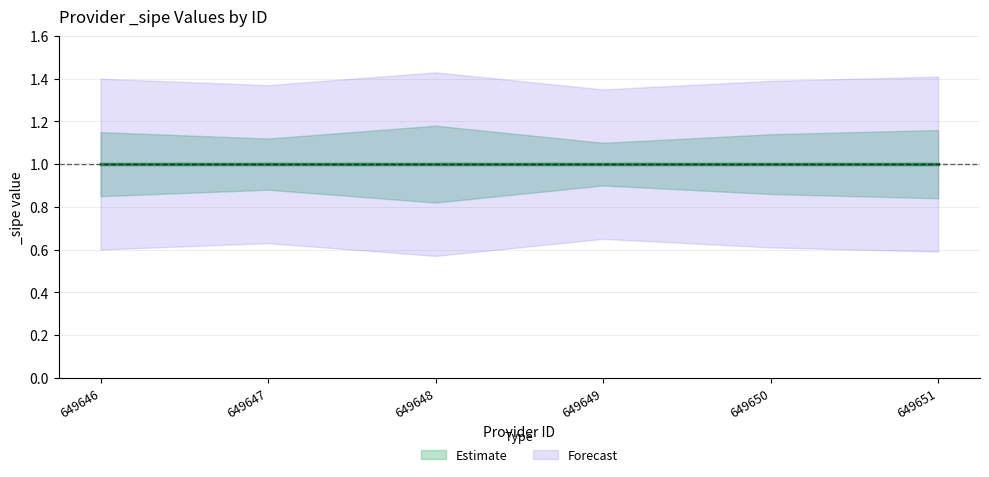

True or false: _sipe_lower and _sipe intersect in this chart.

False